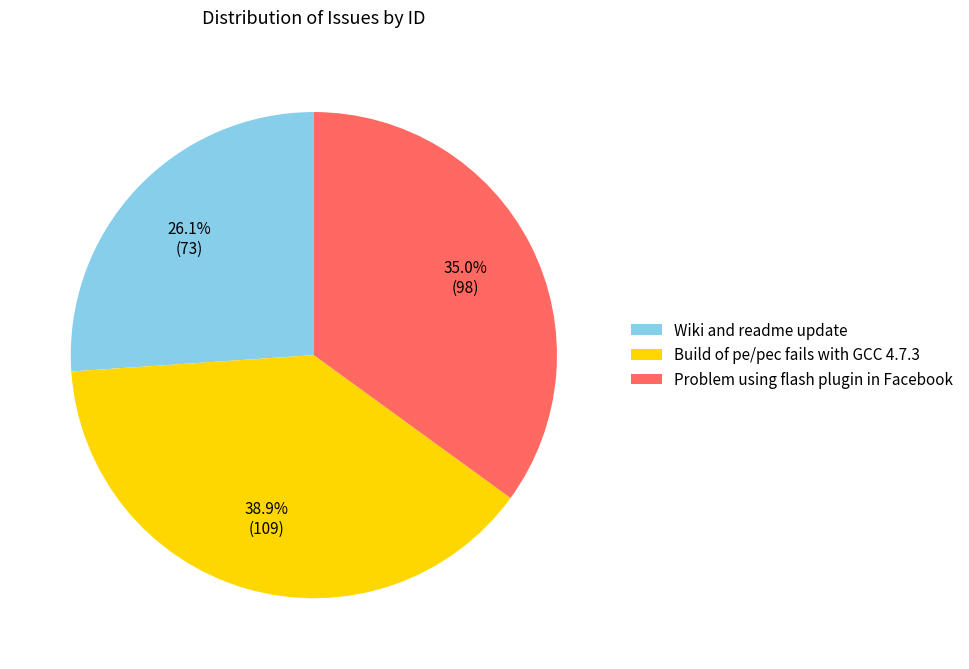

To the nearest percent, what is the difference between the largest and smallest slice percentages?

13%